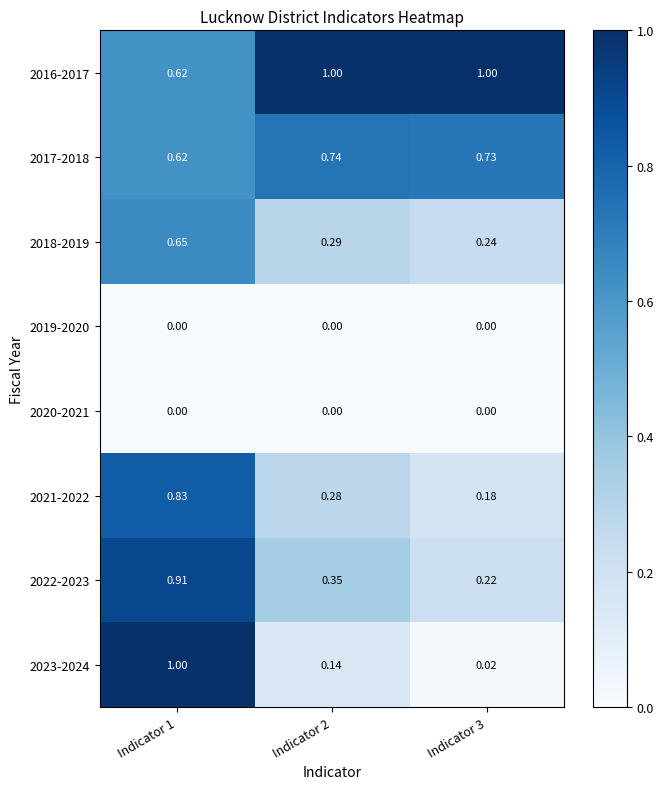

What is the total value across all series at Indicator 1?

4.6